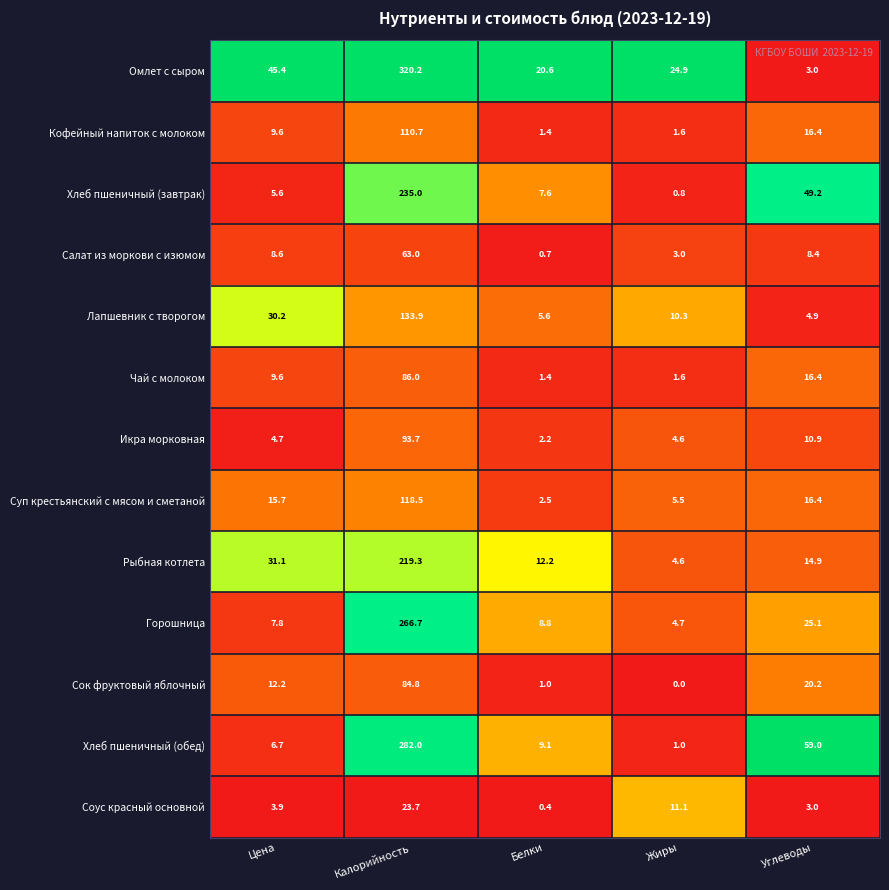

What is the maximum value for Икра морковная?

93.7